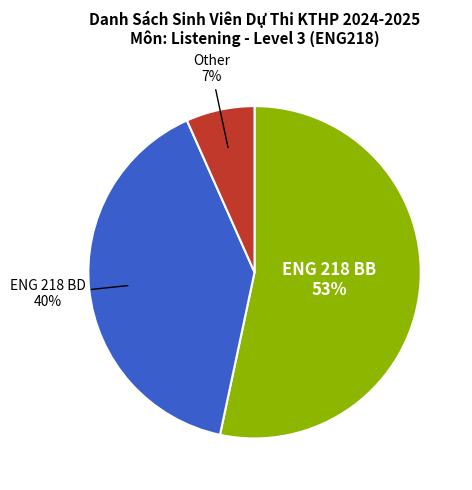

Is there any slice that represents more than half of the pie?

Yes